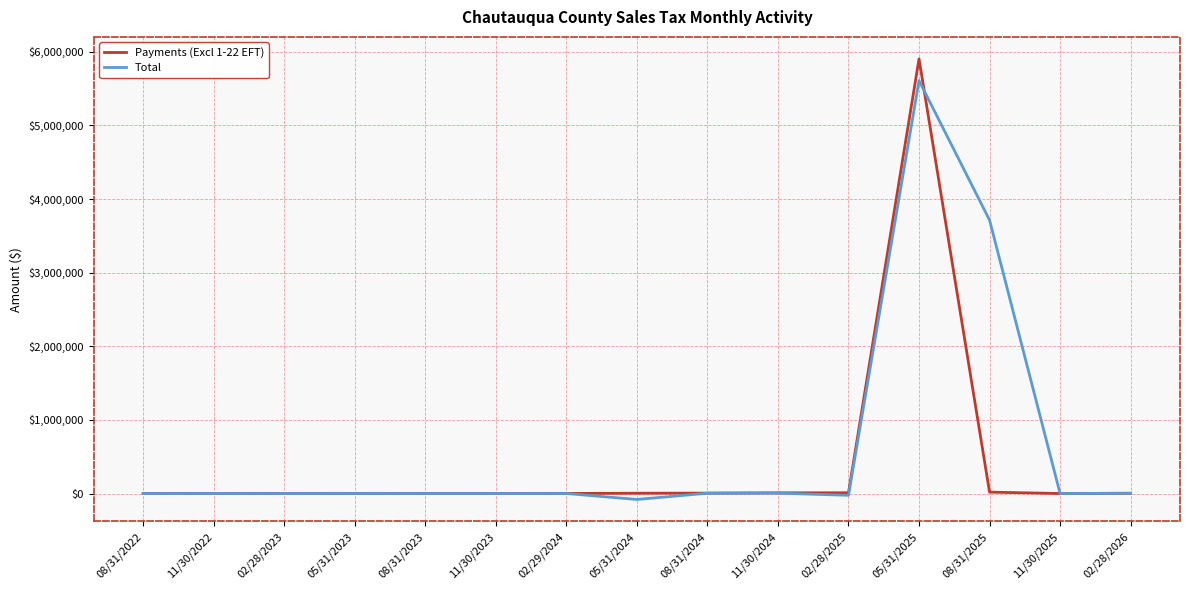

What is the difference between the Total values at 02/28/2023 and 08/31/2022?

627.5